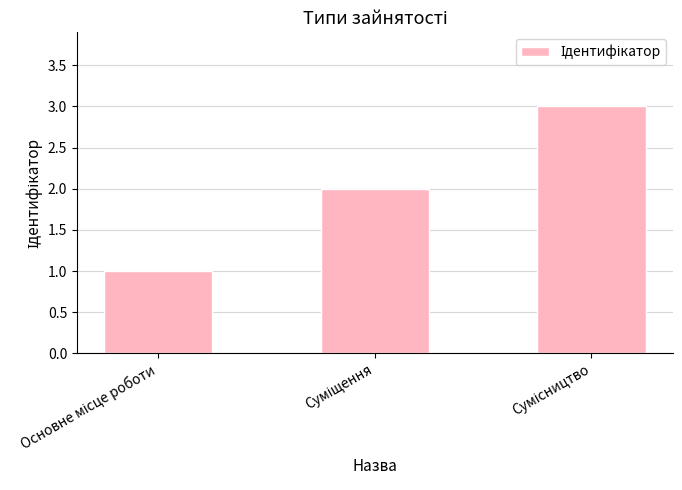

What is the greatest value displayed?

3